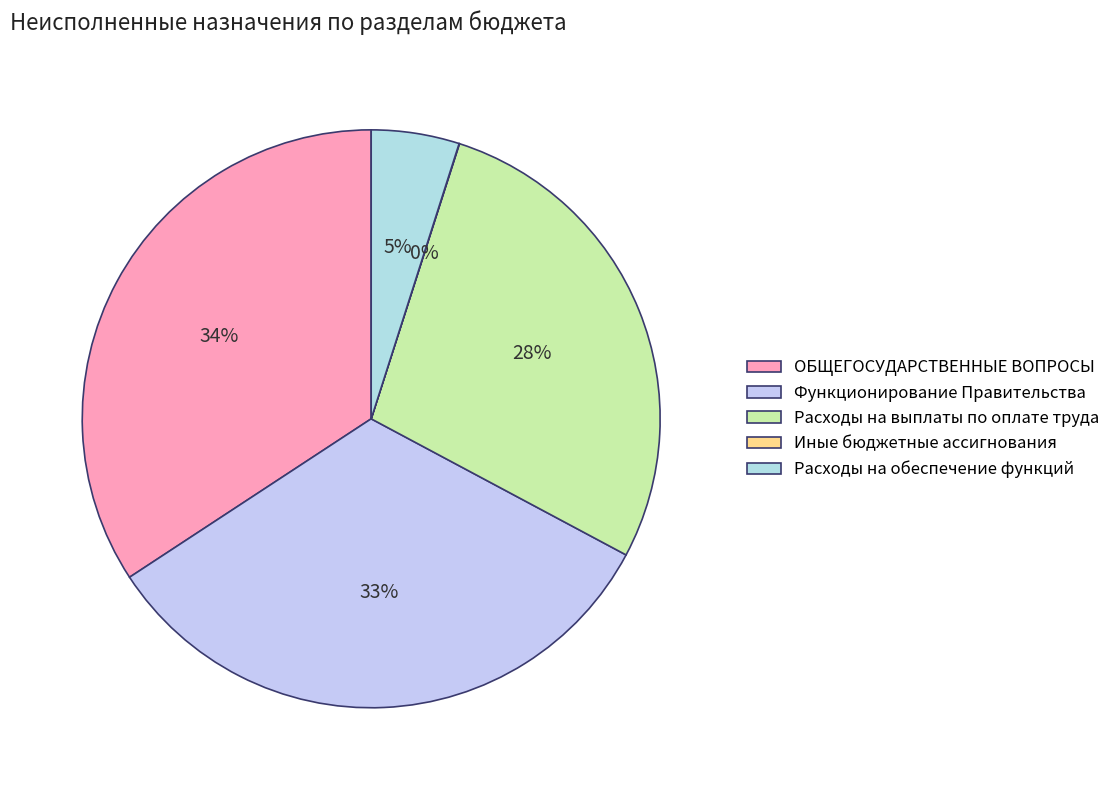

To the nearest percent, what portion does Функционирование Правительства represent?

33%